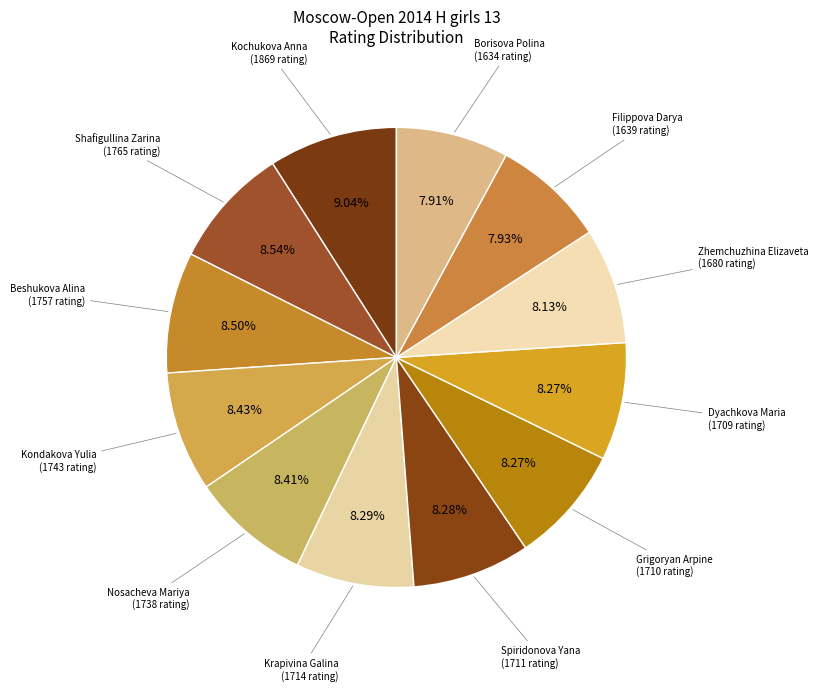

What is the largest slice in the pie chart?

Kochukova Anna